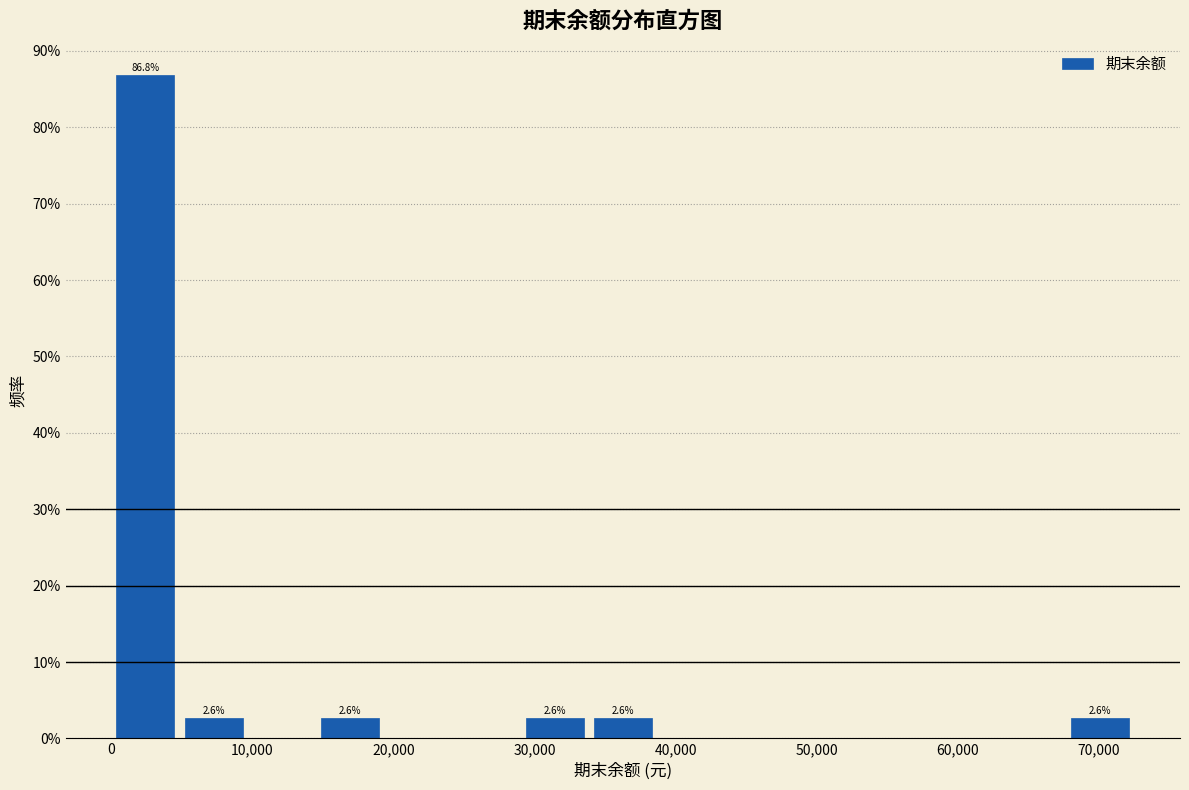

Over which range of the x-axis is the bar tallest?

0 to 5000